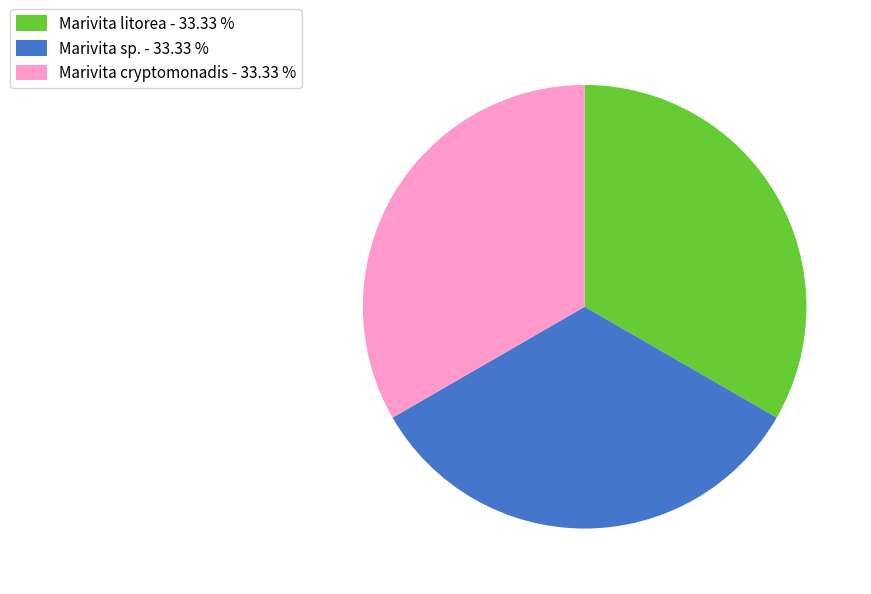

Approximately how many times larger is the value at Marivita sp. - 33.33 % compared to Marivita litorea - 33.33 %?

1.0